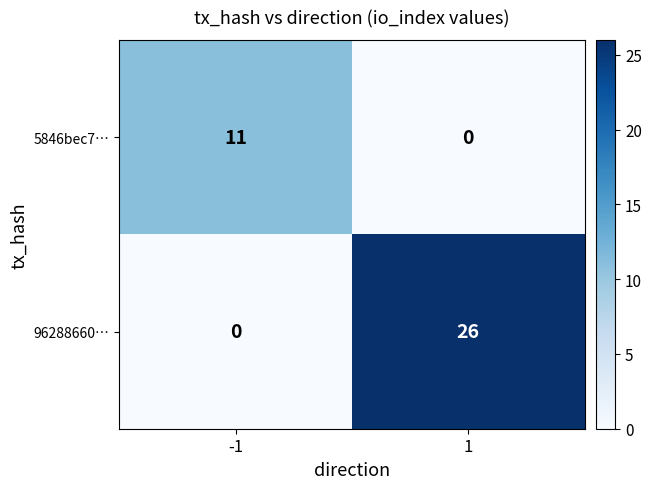

What is the spread (max minus min) of values at 1?

26